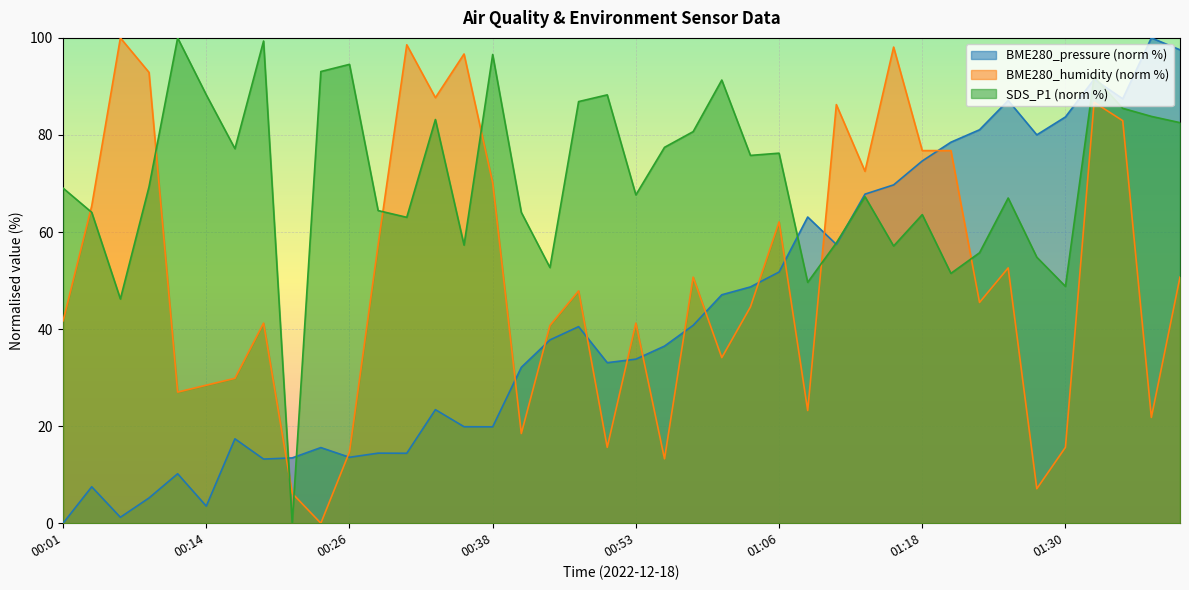

What is the total value across all series at 00:09?

167.4